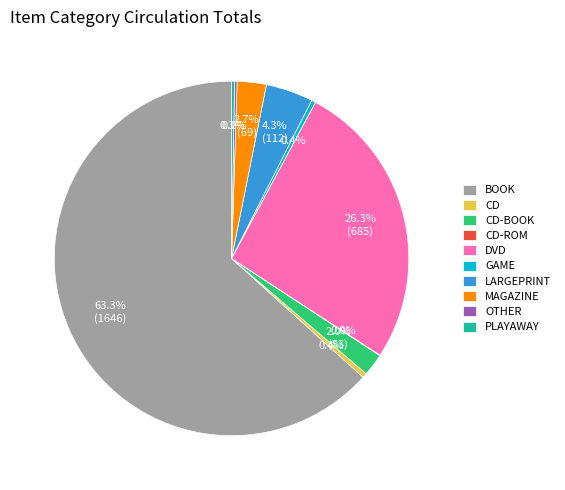

What is the largest slice in the pie chart?

BOOK